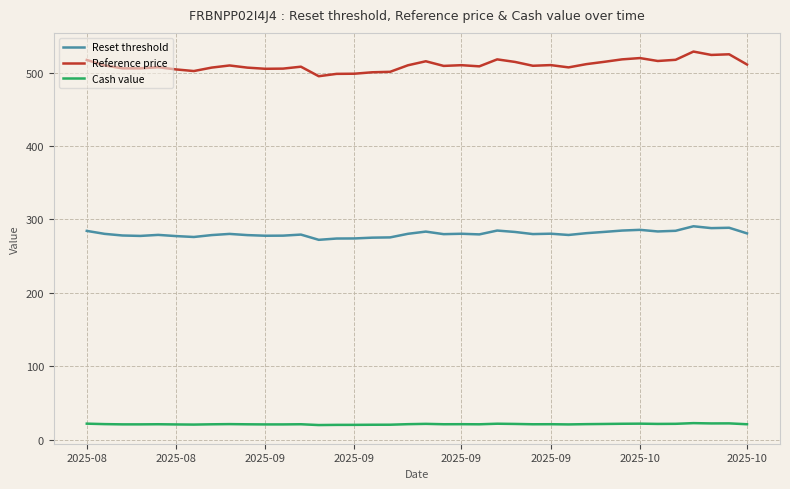

True or false: Reset threshold and Cash value cross at least once.

False